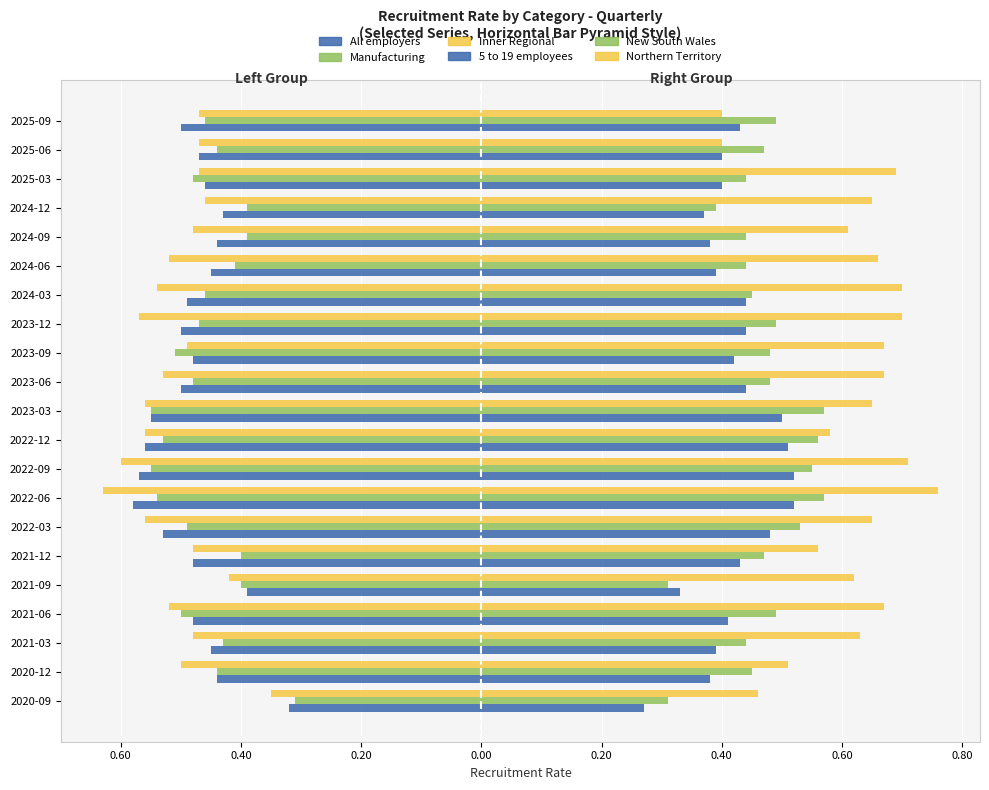

What is the sum of all New South Wales values?

9.8